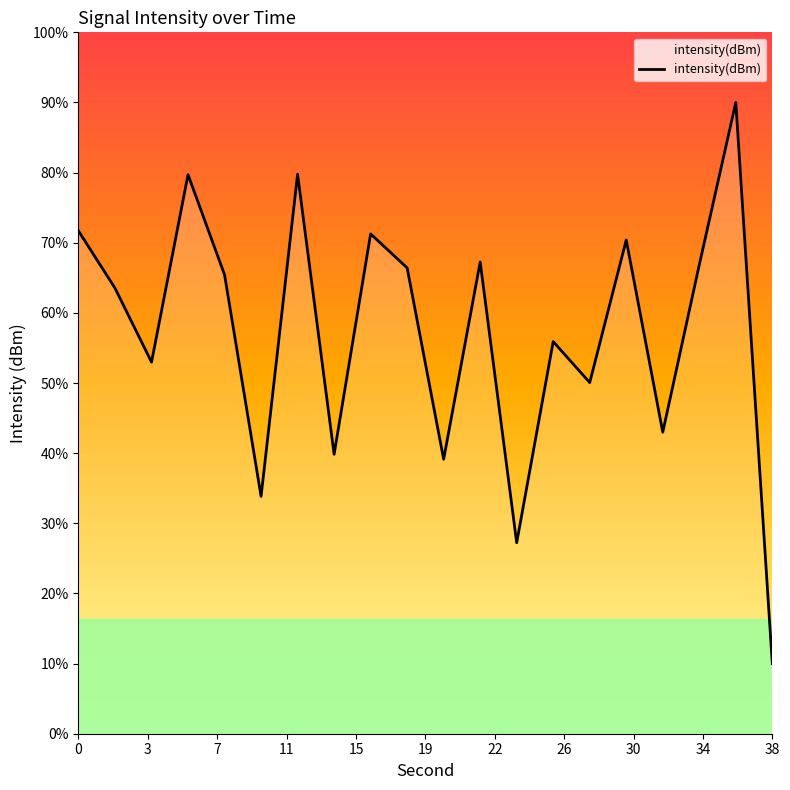

List the labels in order of value, smallest first.

38, 24, 10, 20, 14, 32, 28, 4, 26, 2, 8, 18, 34, 22, 30, 16, 0, 6, 12, 36